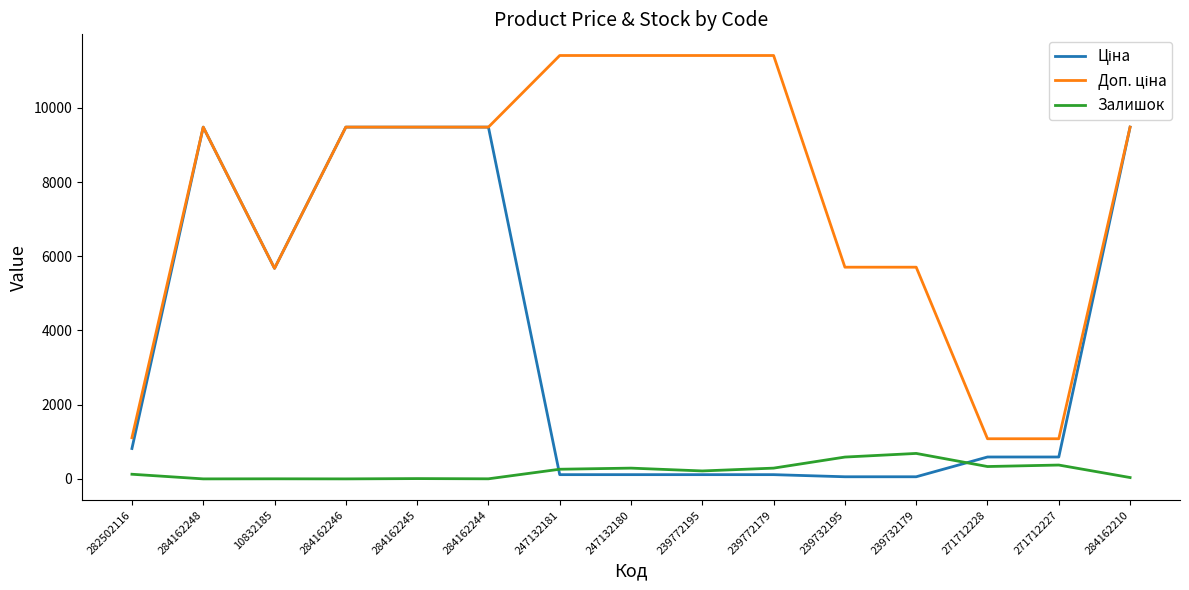

Is it true that Залишок equals 2.0 at 10832185?

True